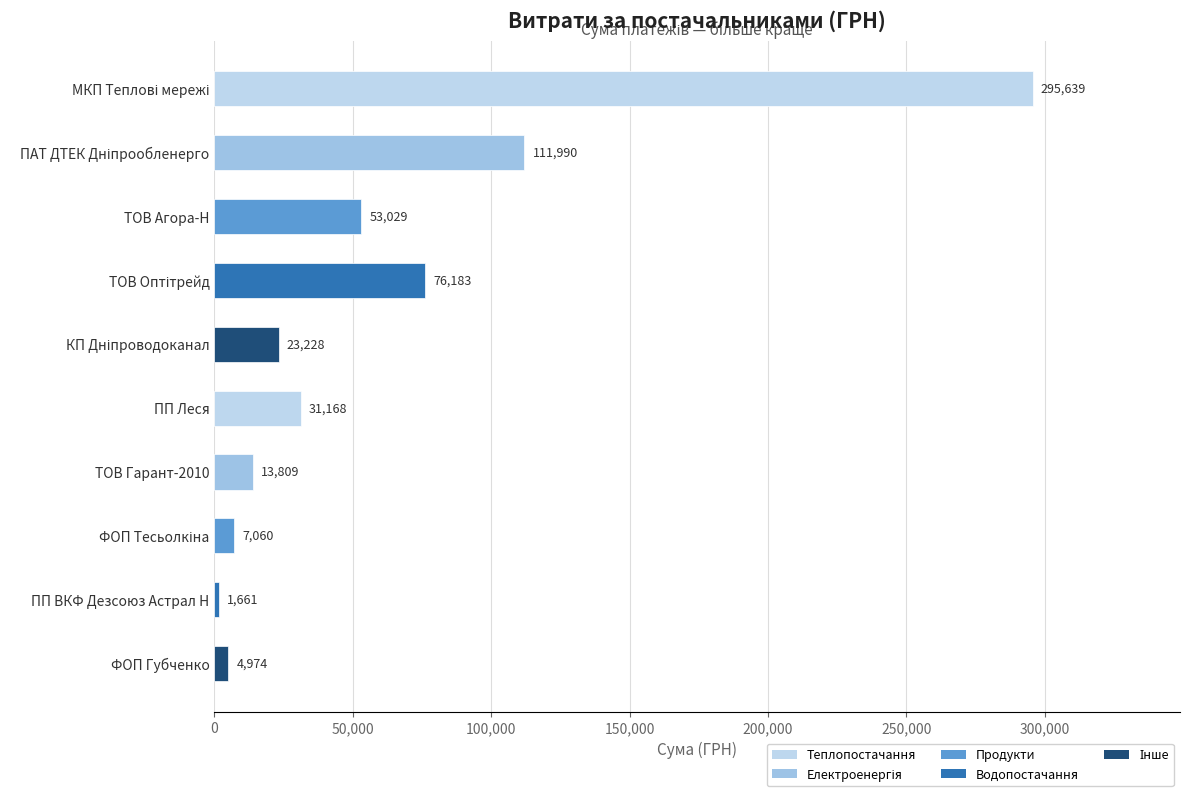

What position from the bottom is ПП ВКФ Дезсоюз Астрал Н?

2